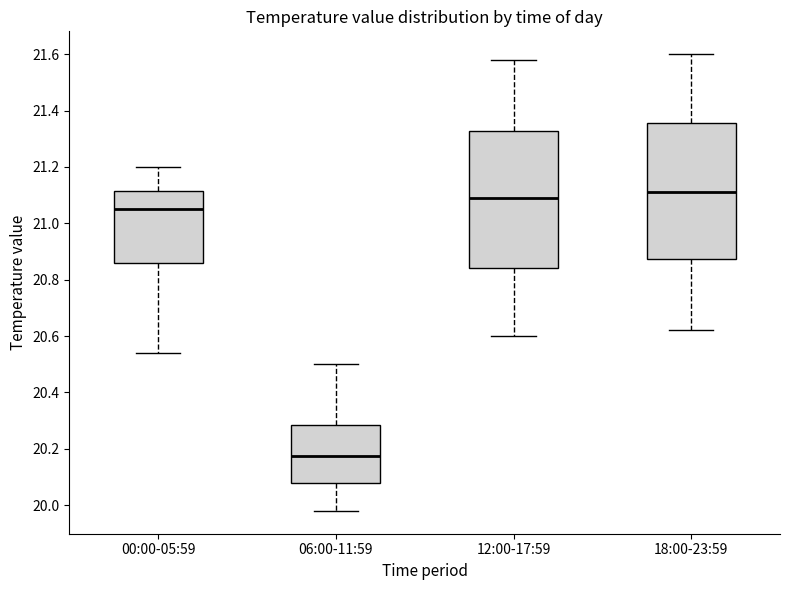

Where does the median line of the box for 18:00-23:59 sit on the y-axis? The values are not printed on the chart, so give them approximately, as read against the axis.

21.12